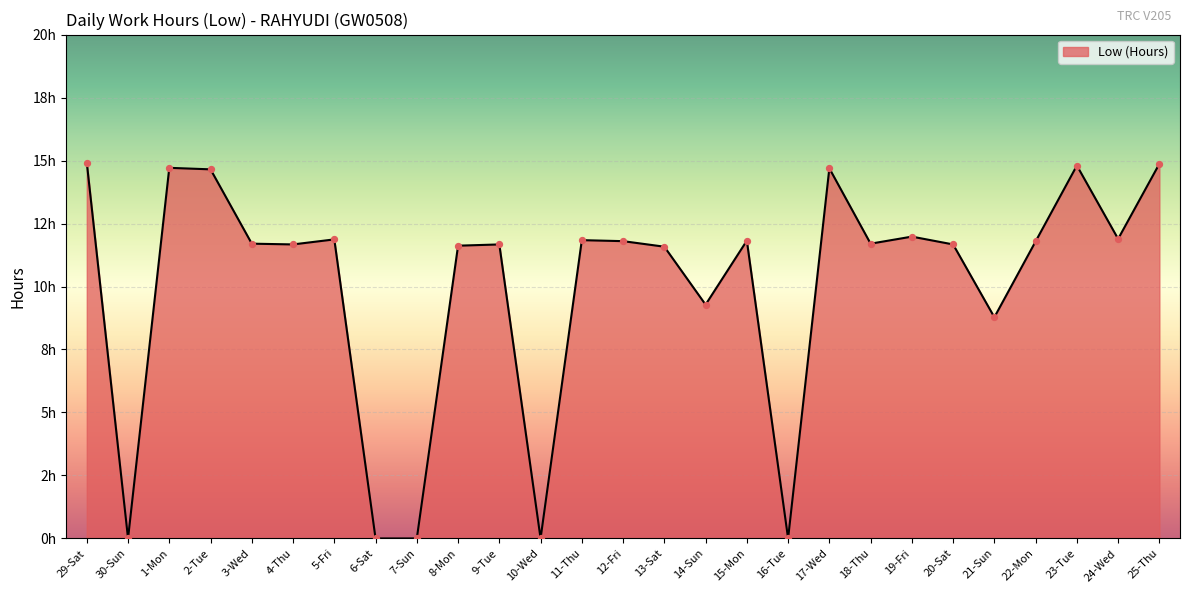

What is the change in value from 22-Mon to 24-Wed?

+0.1